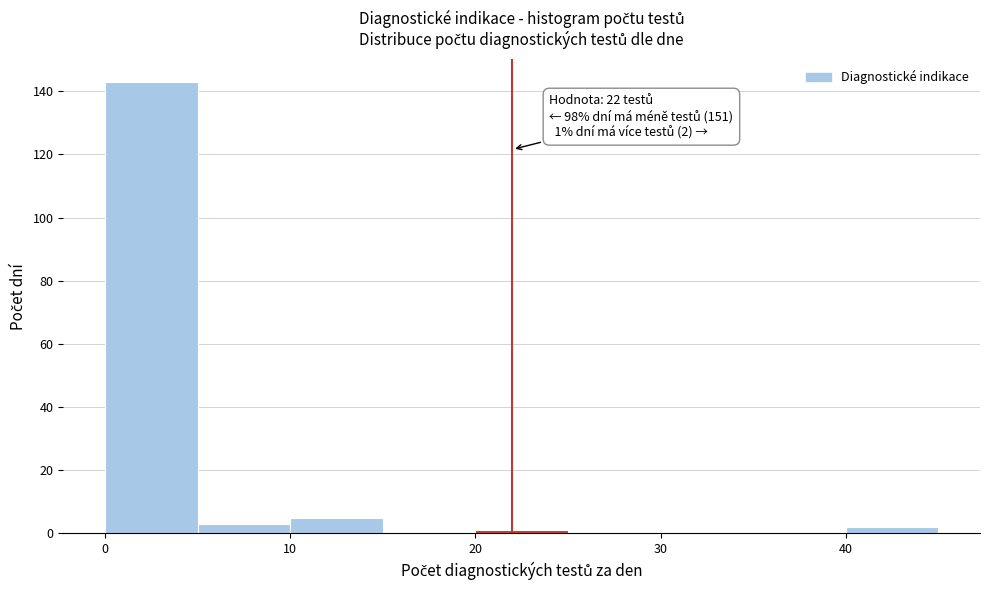

Over which range of the x-axis is the bar tallest?

0 to 5